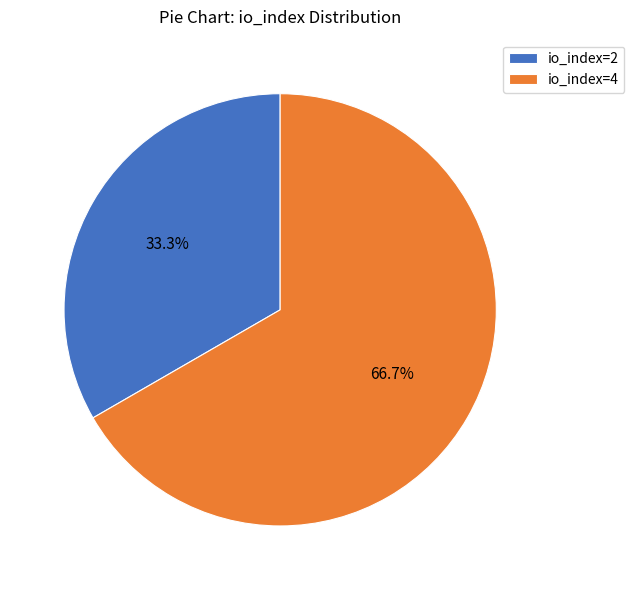

How many slices are in this pie chart?

2